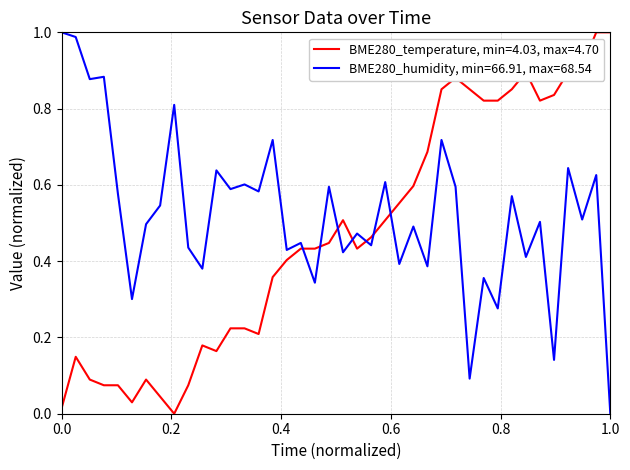

True or false: BME280_humidity, min=66.91, max=68.54 and BME280_temperature, min=4.03, max=4.70 intersect in this chart.

True